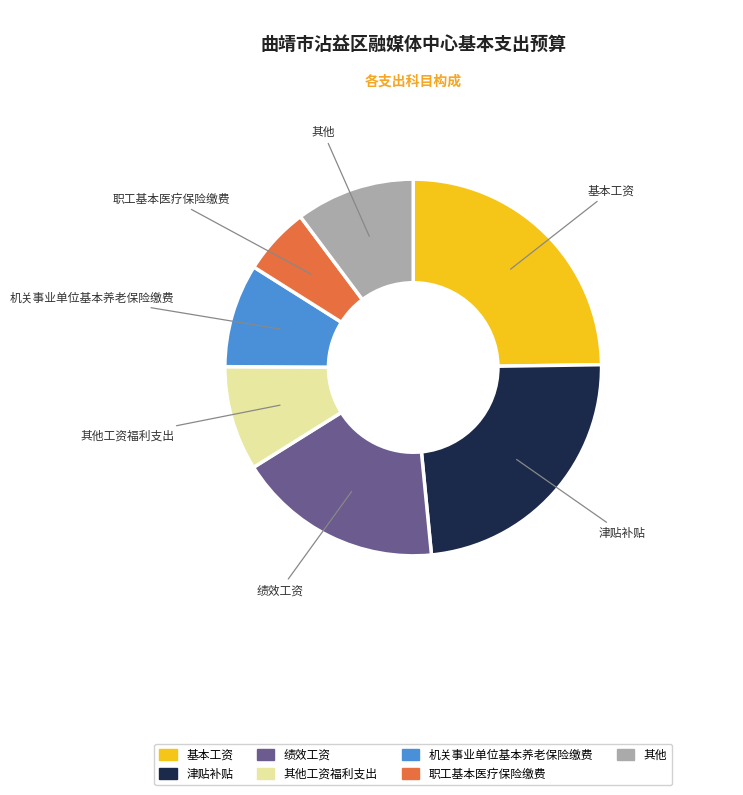

Is there a majority slice in this chart?

No